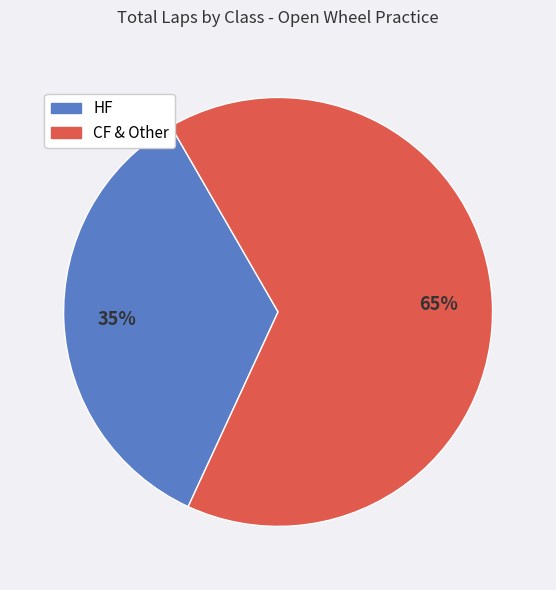

How many segments does this pie chart have?

2